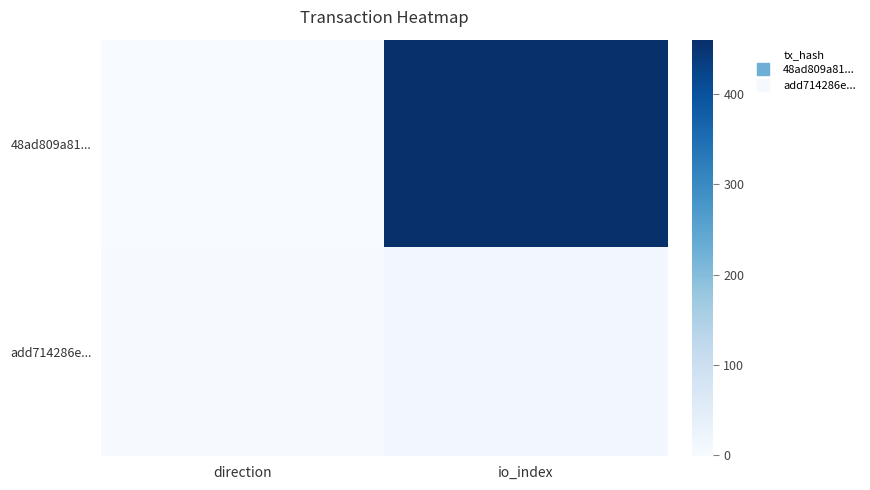

How many series are shown in this chart?

2